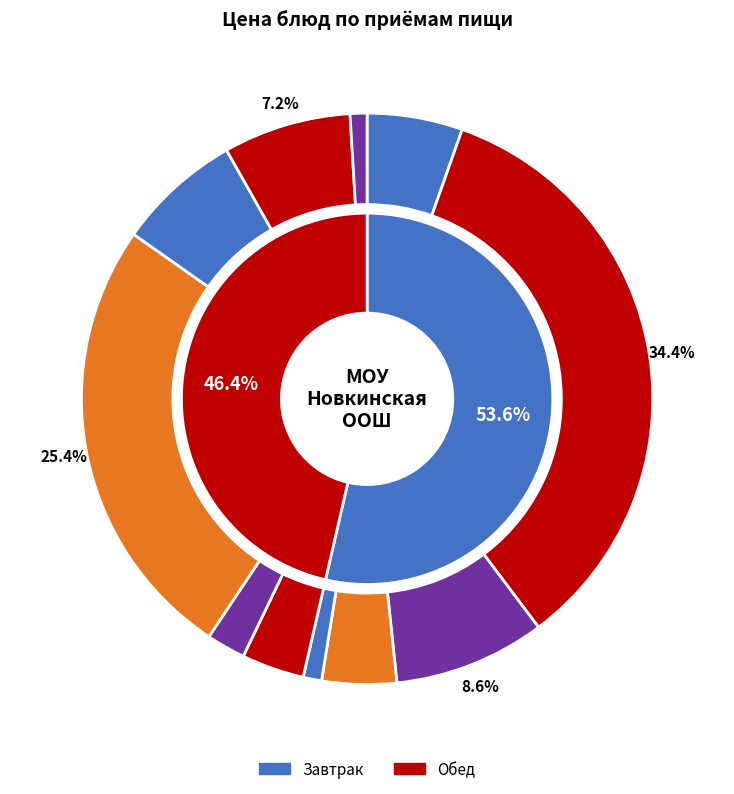

To the nearest percent, what is the difference between the largest and smallest slice percentages?

33%